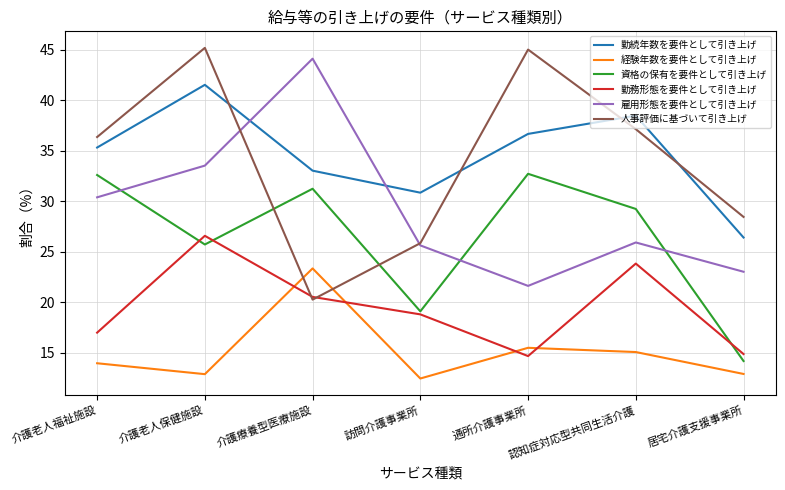

In 資格の保有を要件として引き上げ, how many points are lower than both neighbors (excluding endpoints)?

2